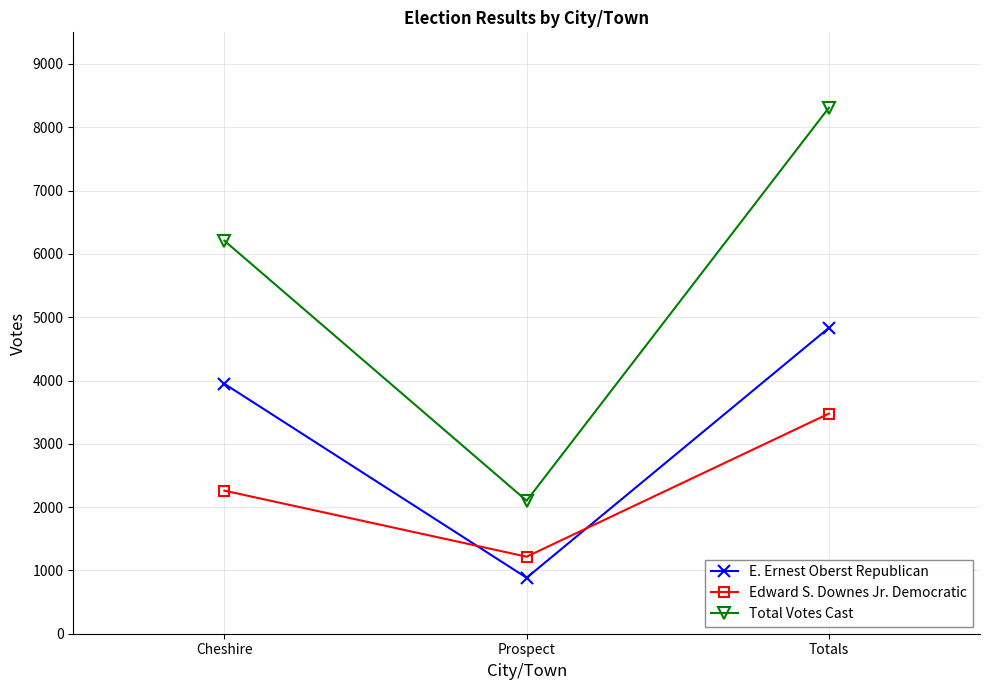

Which series has the largest total across all categories?

Total Votes Cast